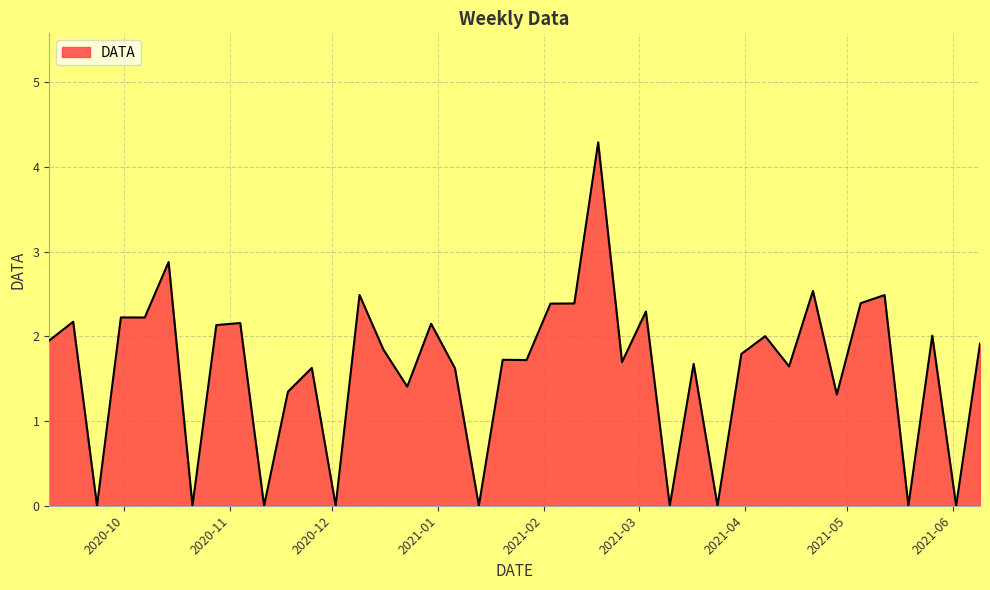

What is the difference between the maximum and minimum values?

4.3